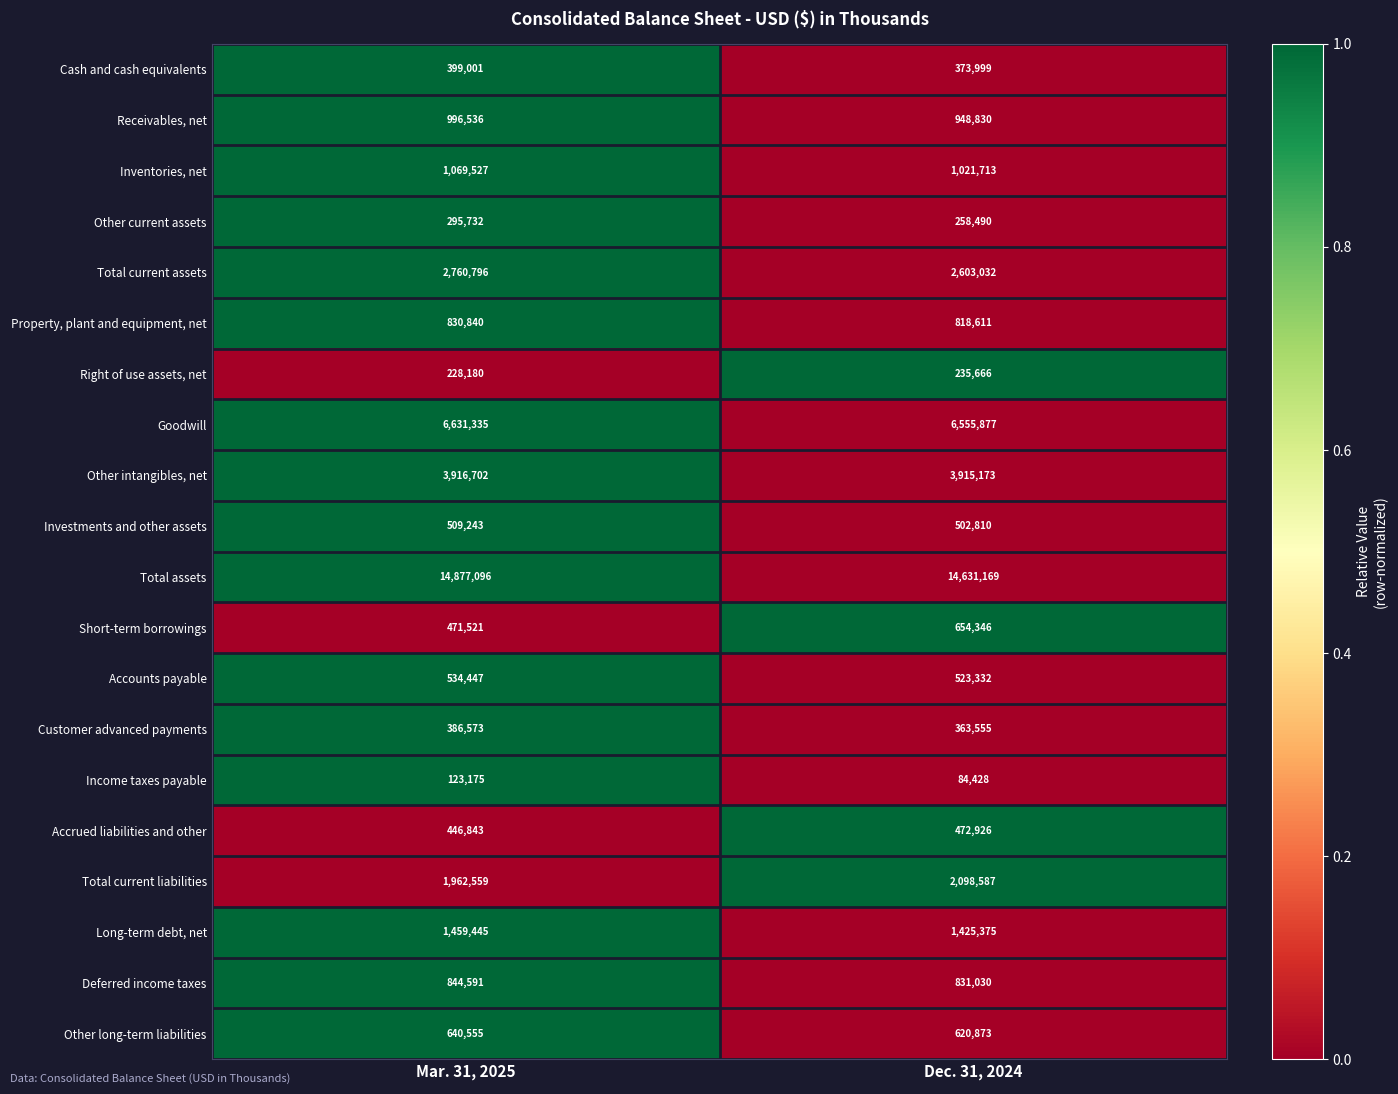

What is the smallest value displayed?

84428